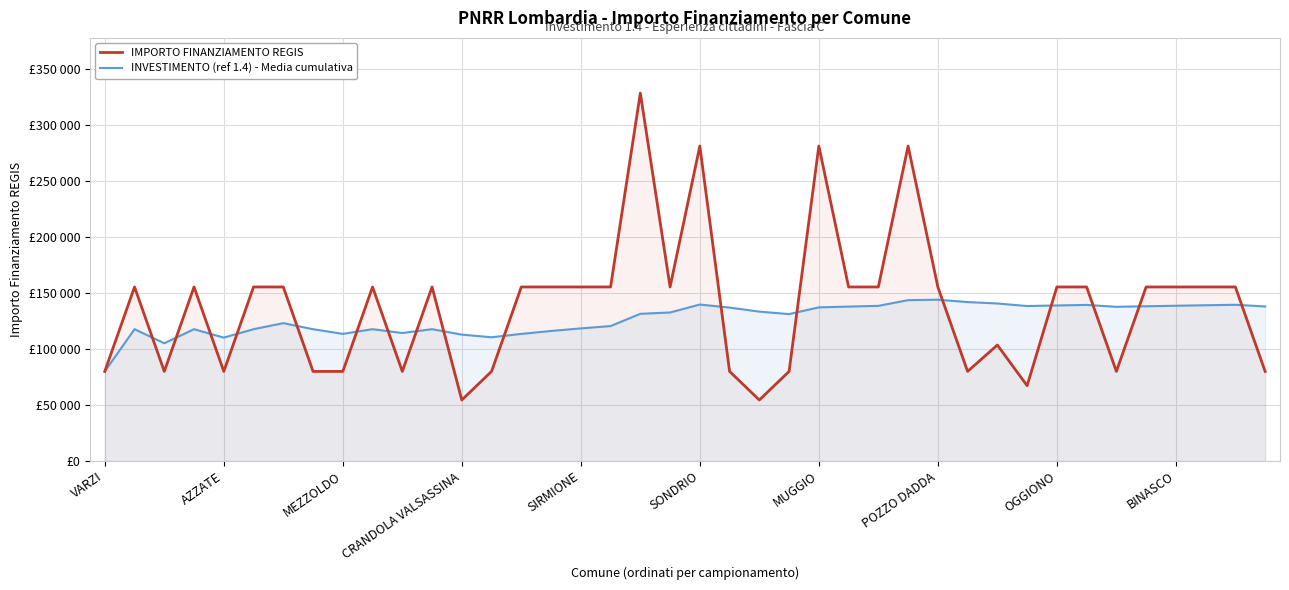

List the series in order of their overall mean, highest first.

IMPORTO FINANZIAMENTO REGIS, INVESTIMENTO (ref 1.4) - Media cumulativa